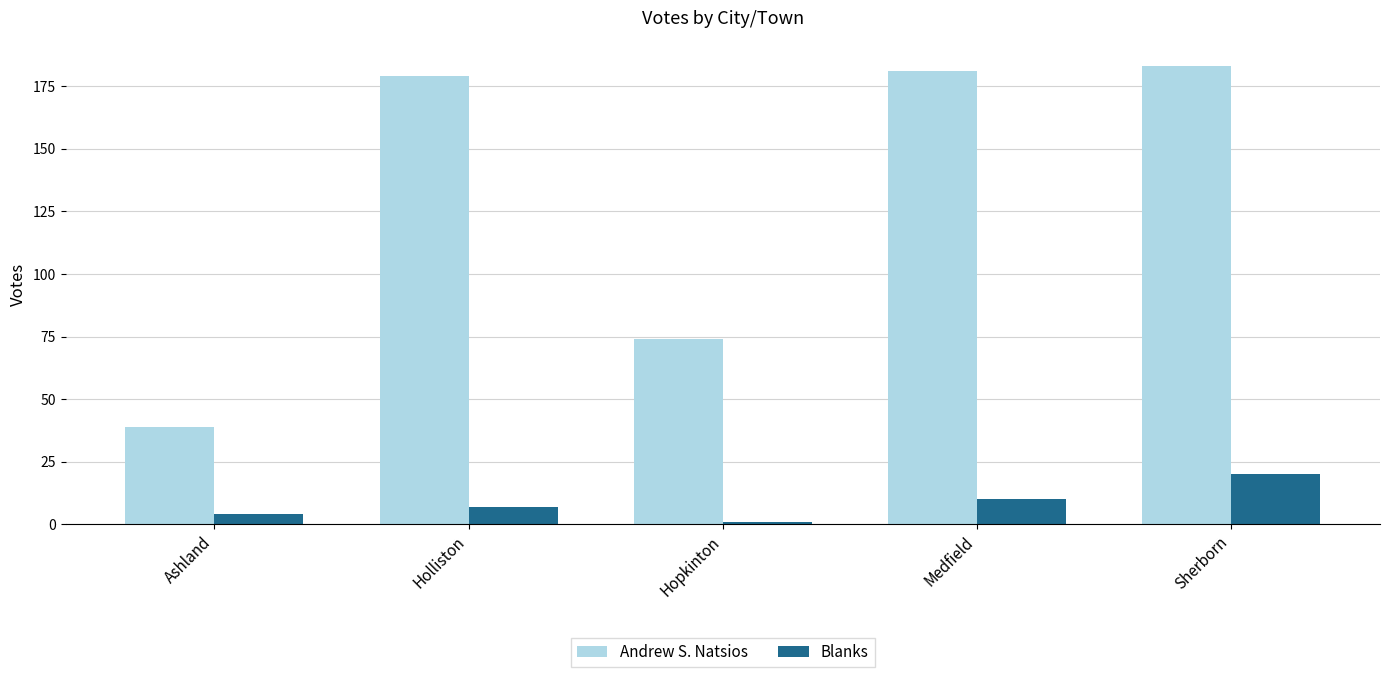

Which series has the largest total across all categories?

Andrew S. Natsios